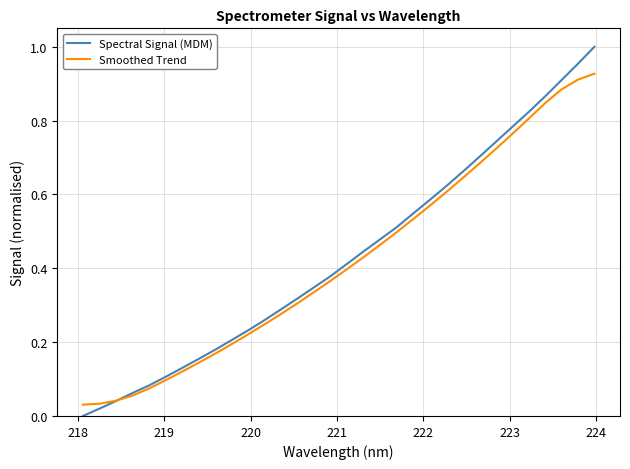

List the series in order of their overall mean, highest first.

Spectral Signal (MDM), Smoothed Trend